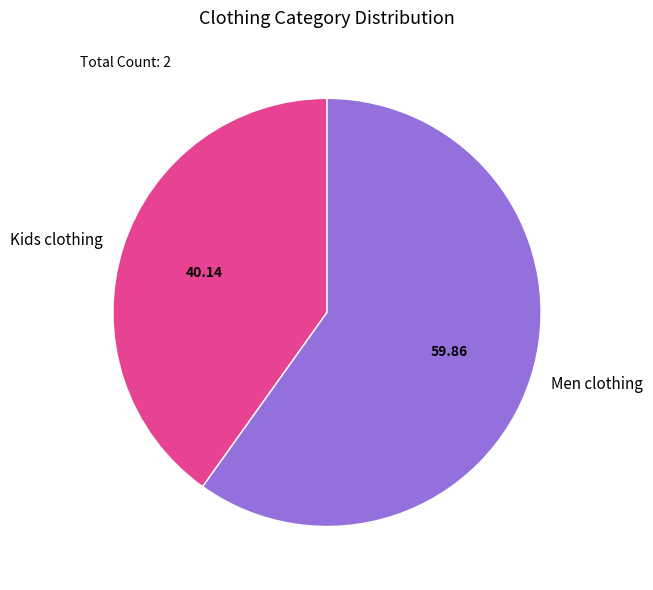

What is the ratio of the value at Kids clothing to the value at Men clothing?

0.7